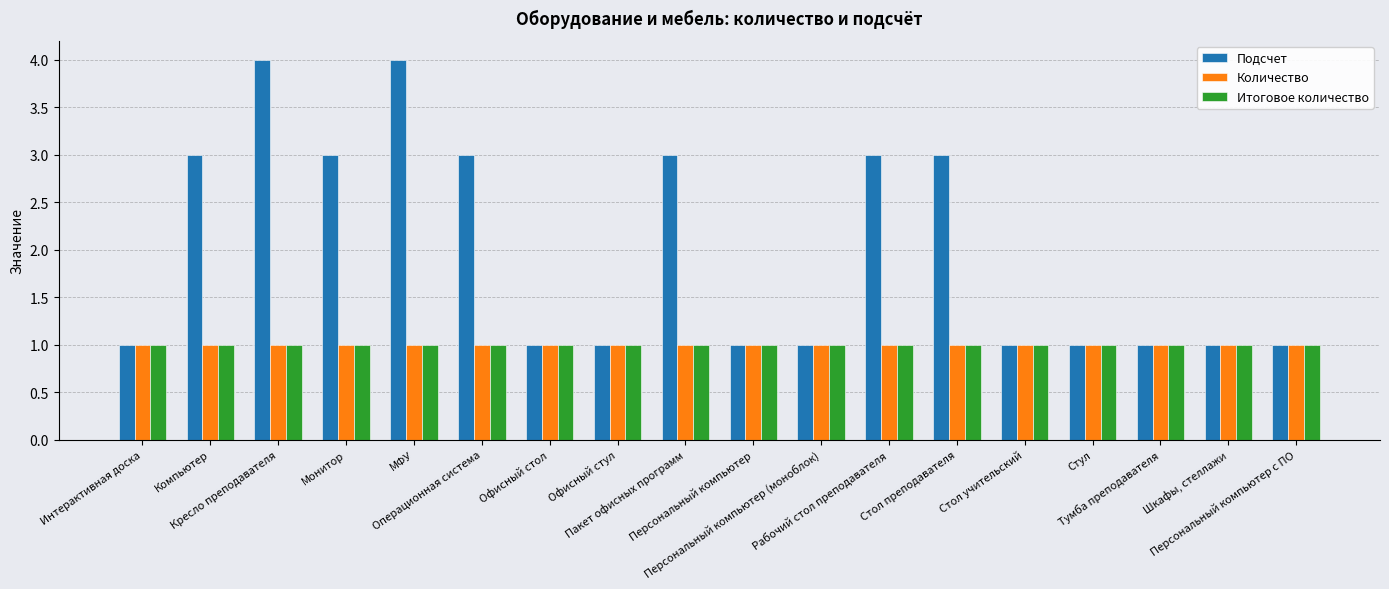

Which series has the largest total across all categories?

Подсчет